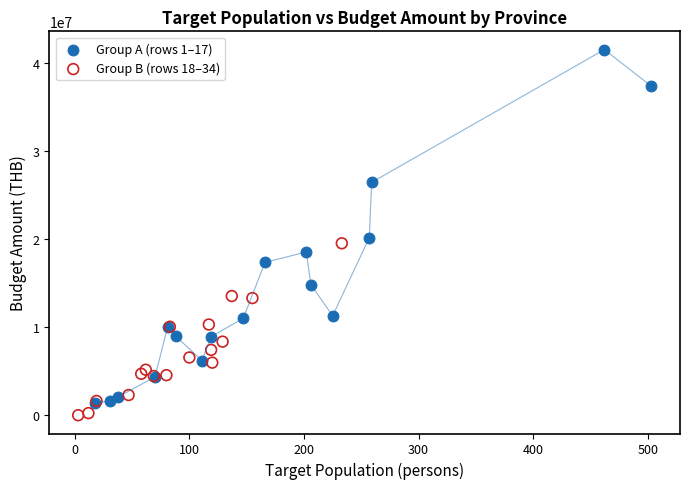

Which series reaches the maximum Y coordinate?

Group A (rows 1–17)